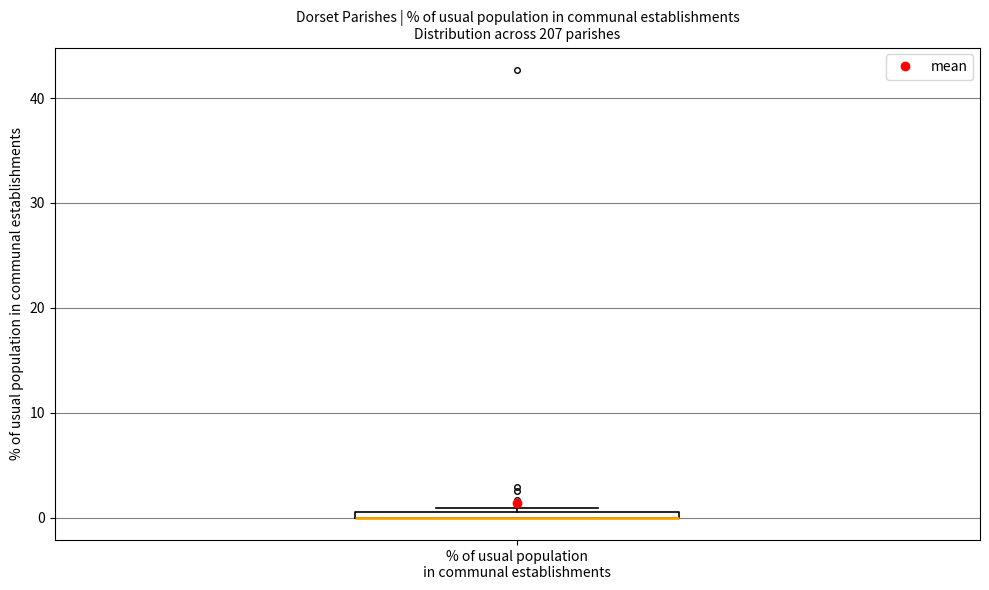

Where is the lower edge of the box for % of usual population in communal establishments on the y-axis? The values are not printed on the chart, so give them approximately, as read against the axis.

0